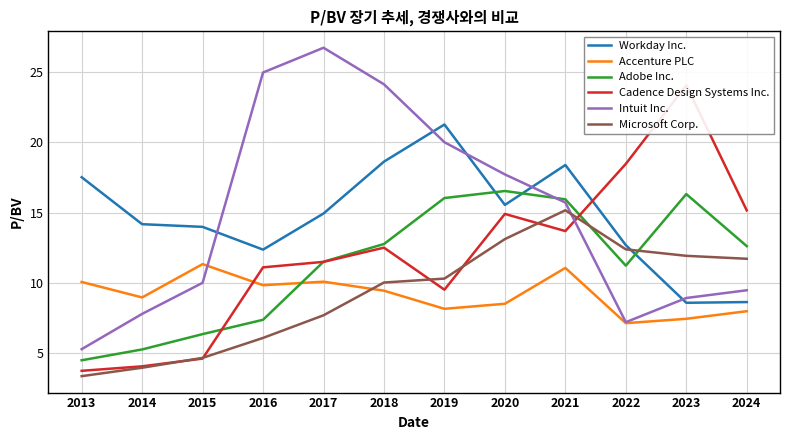

At which label is Adobe Inc. closest to 10?

2022